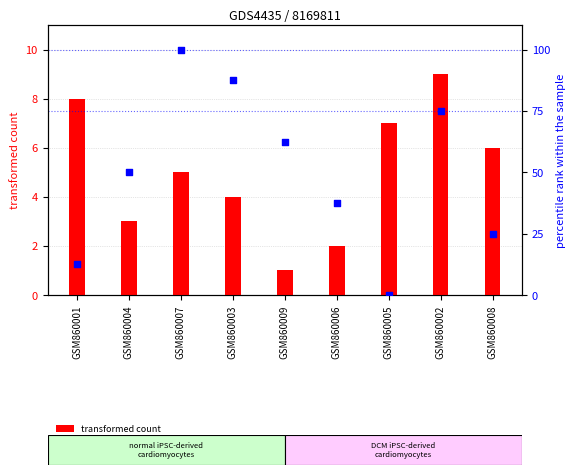

Which series has the widest spread of Y values?

percentile rank within the sample